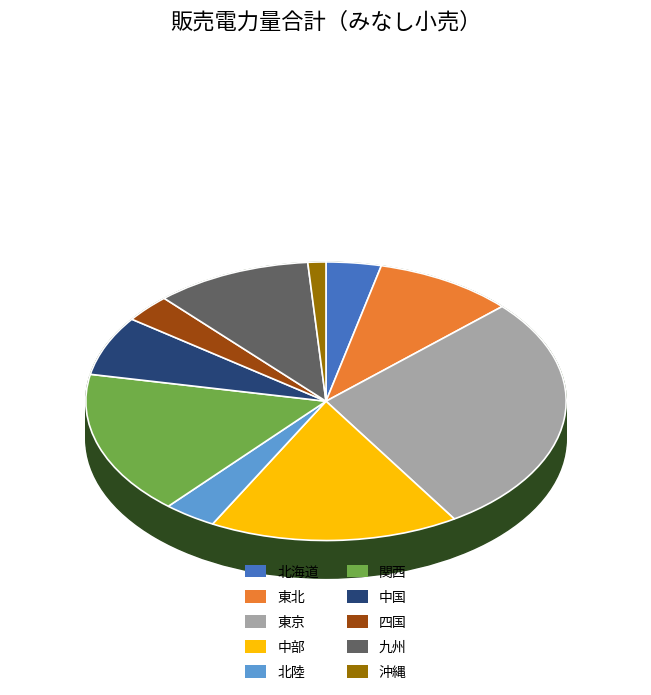

Which slice is the largest?

東京